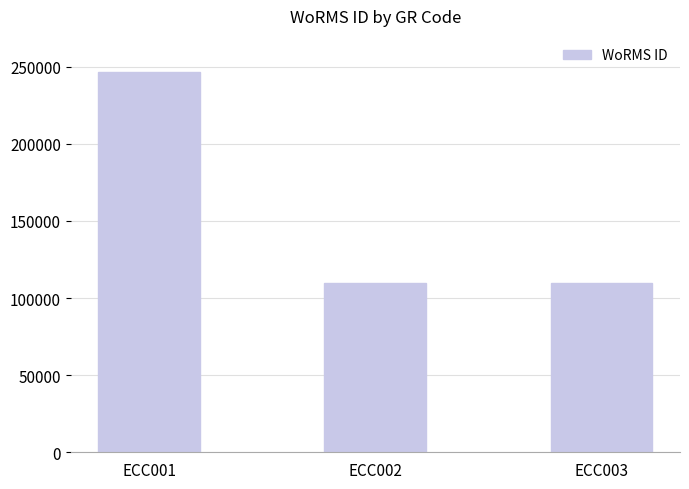

How many distinct data groups are displayed?

1